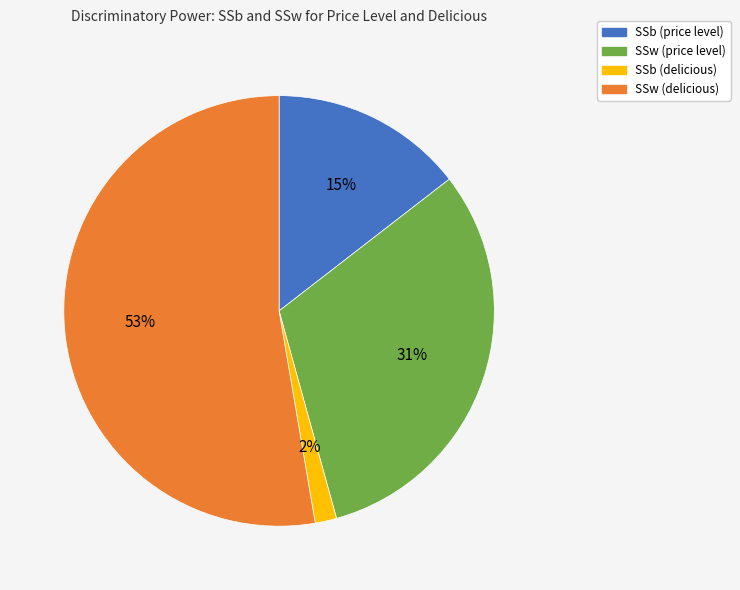

The SSw (delicious) slice represents 44% of the pie. True or false?

False